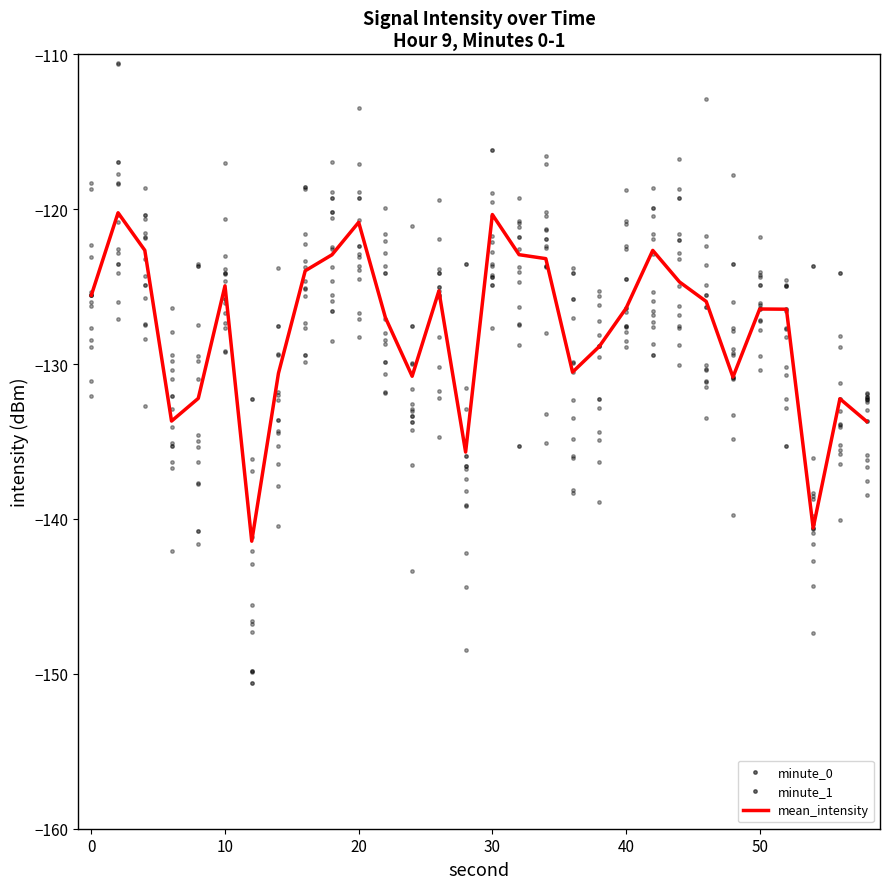

List the series in order of their peak value, lowest first.

mean_intensity, minute_1, minute_0